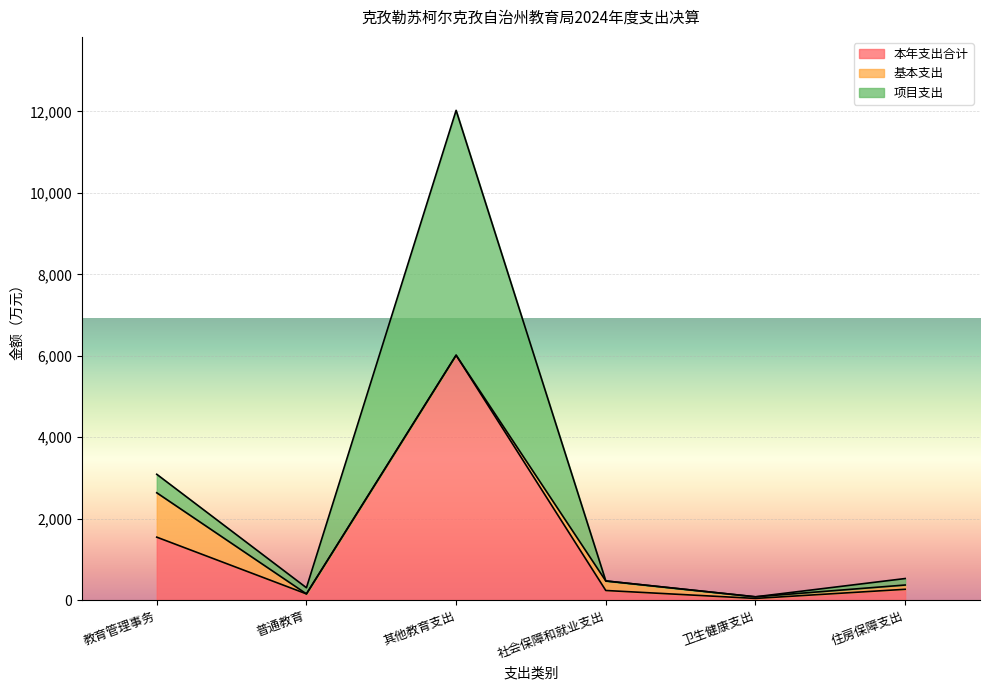

At which category is the sum across all series the highest?

其他教育支出